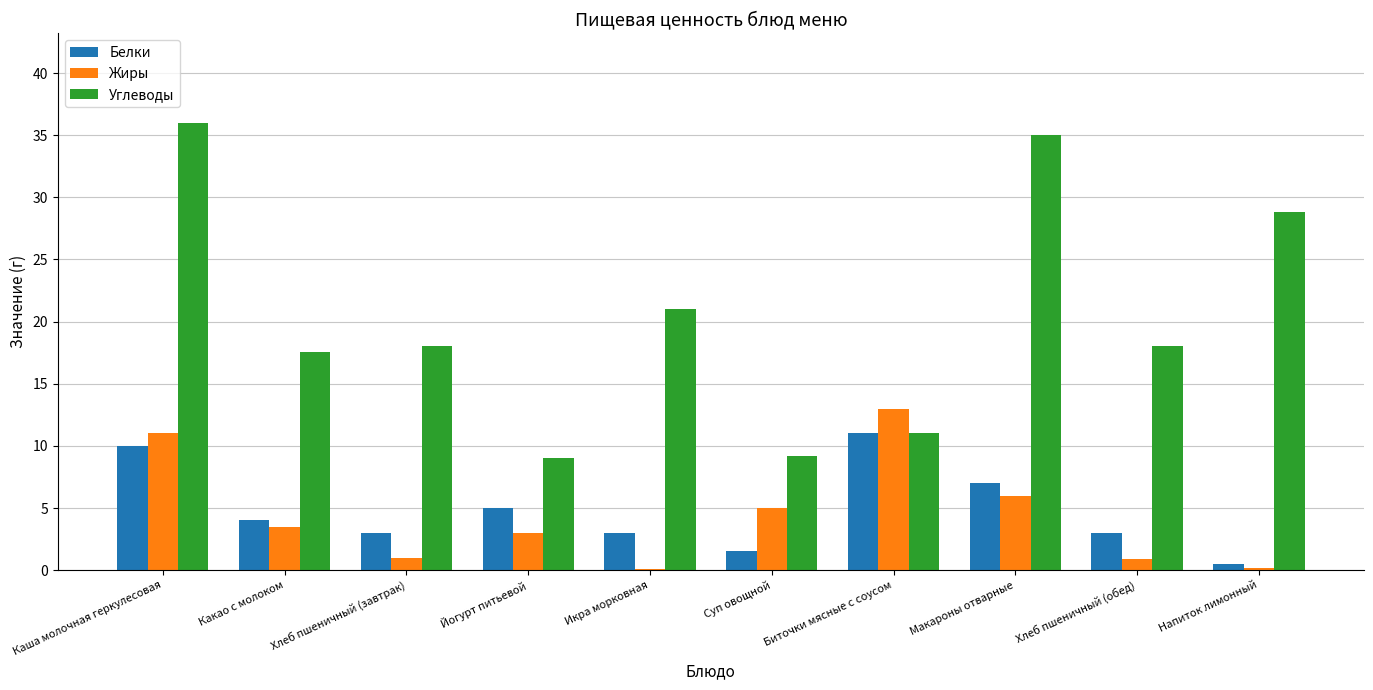

What is the maximum value for Углеводы?

36.0